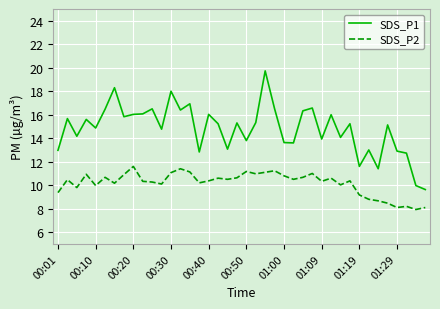

True or false: SDS_P1 and SDS_P2 cross at least once.

False